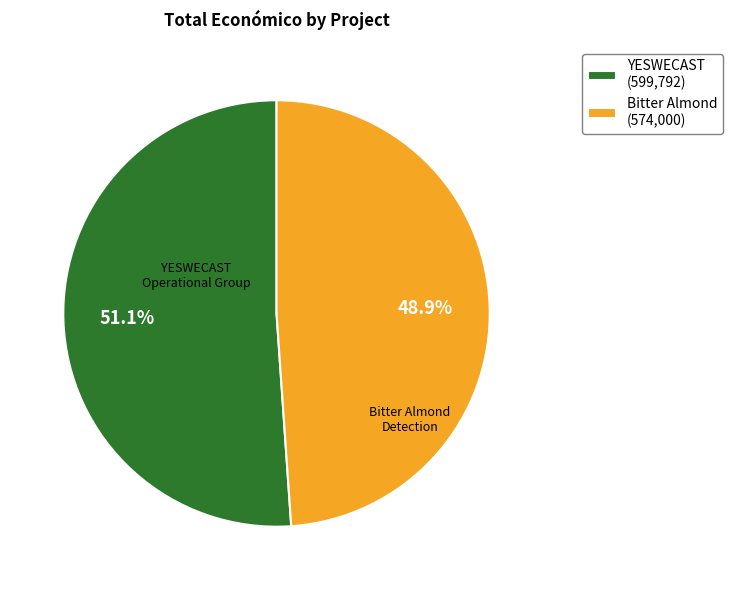

Rank the categories by value from lowest to highest.

Bitter Almond (574,000), YESWECAST (599,792)